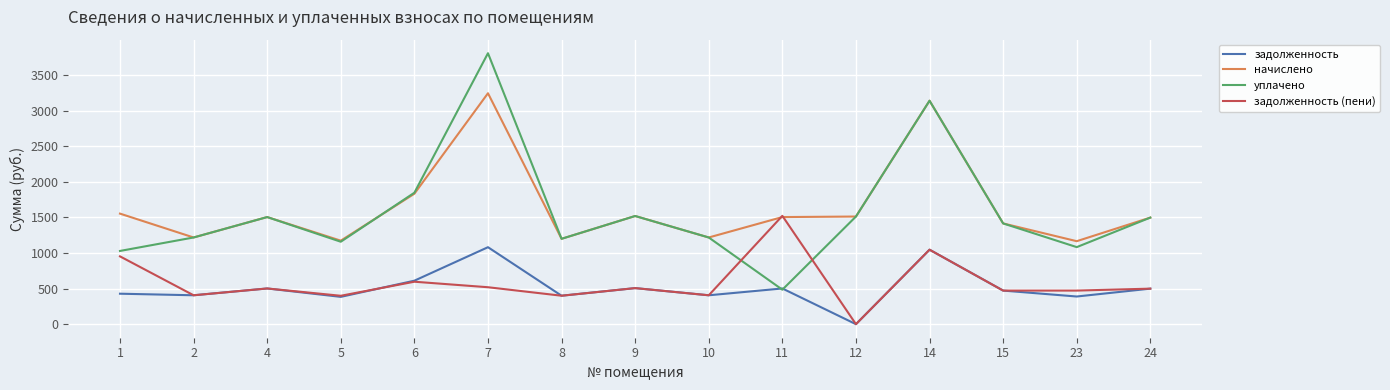

List the series in order of their peak value, highest first.

уплачено, начислено, задолженность (пени), задолженность